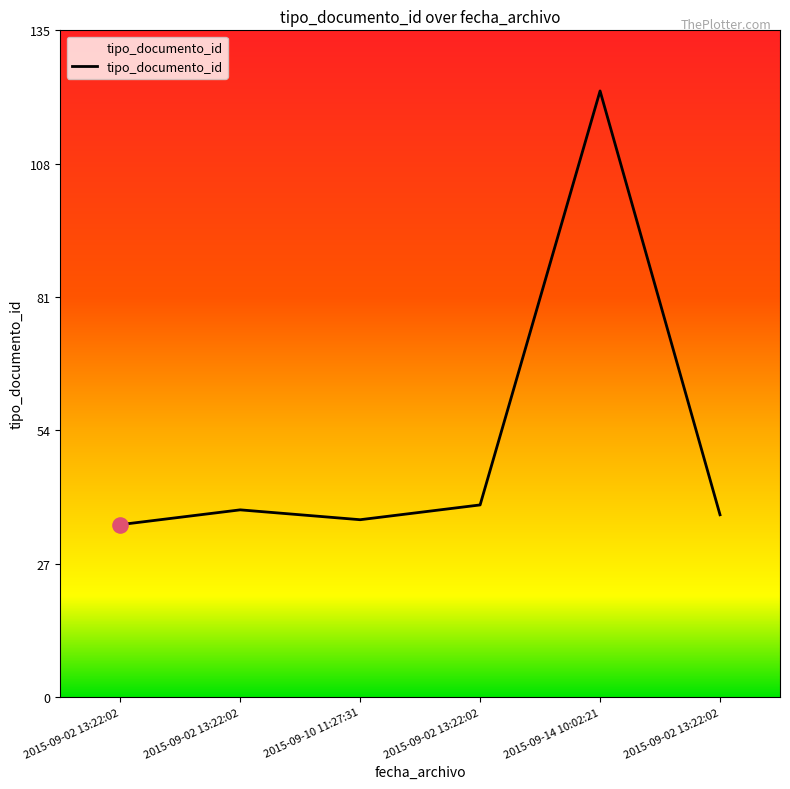

Which has a higher value, 2015-09-14 10:02:21 or 2015-09-02 13:22:02?

2015-09-14 10:02:21